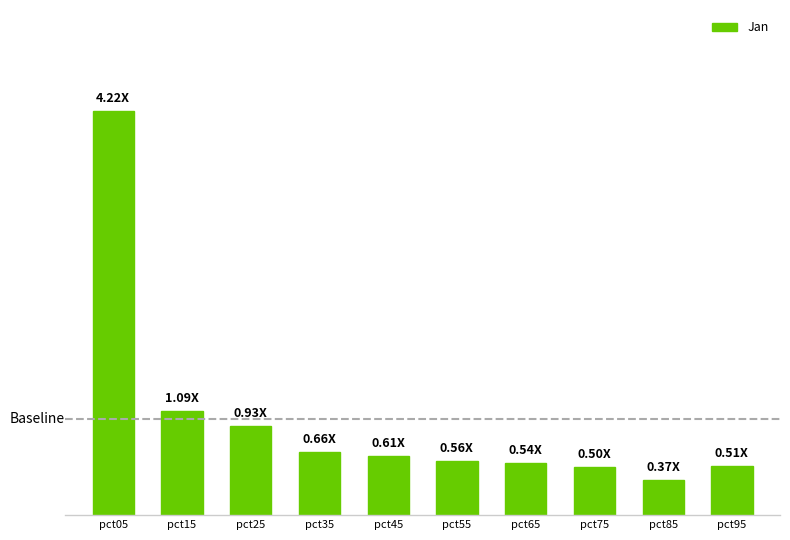

Rank the categories by value from highest to lowest.

pct05, pct15, pct25, pct35, pct45, pct55, pct65, pct95, pct75, pct85